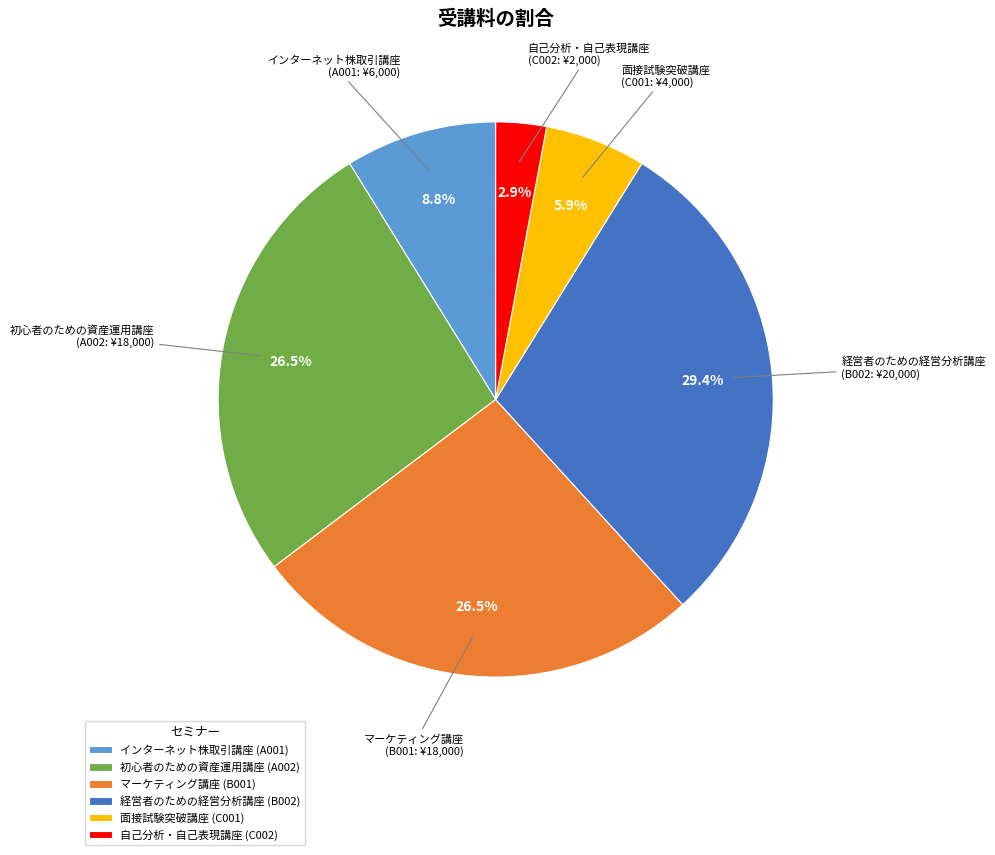

What is the ratio of the value at 経営者のための経営分析講座 to the value at 初心者のための資産運用講座?

1.1